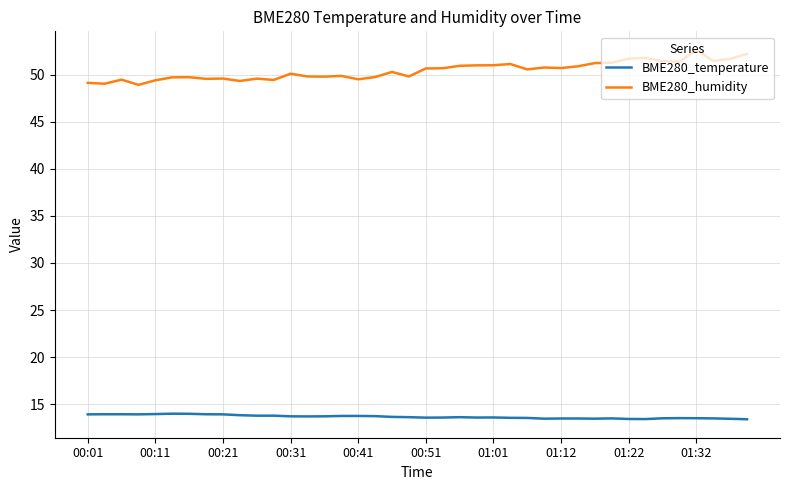

Rank the series by their average value, from lowest to highest.

BME280_temperature, BME280_humidity